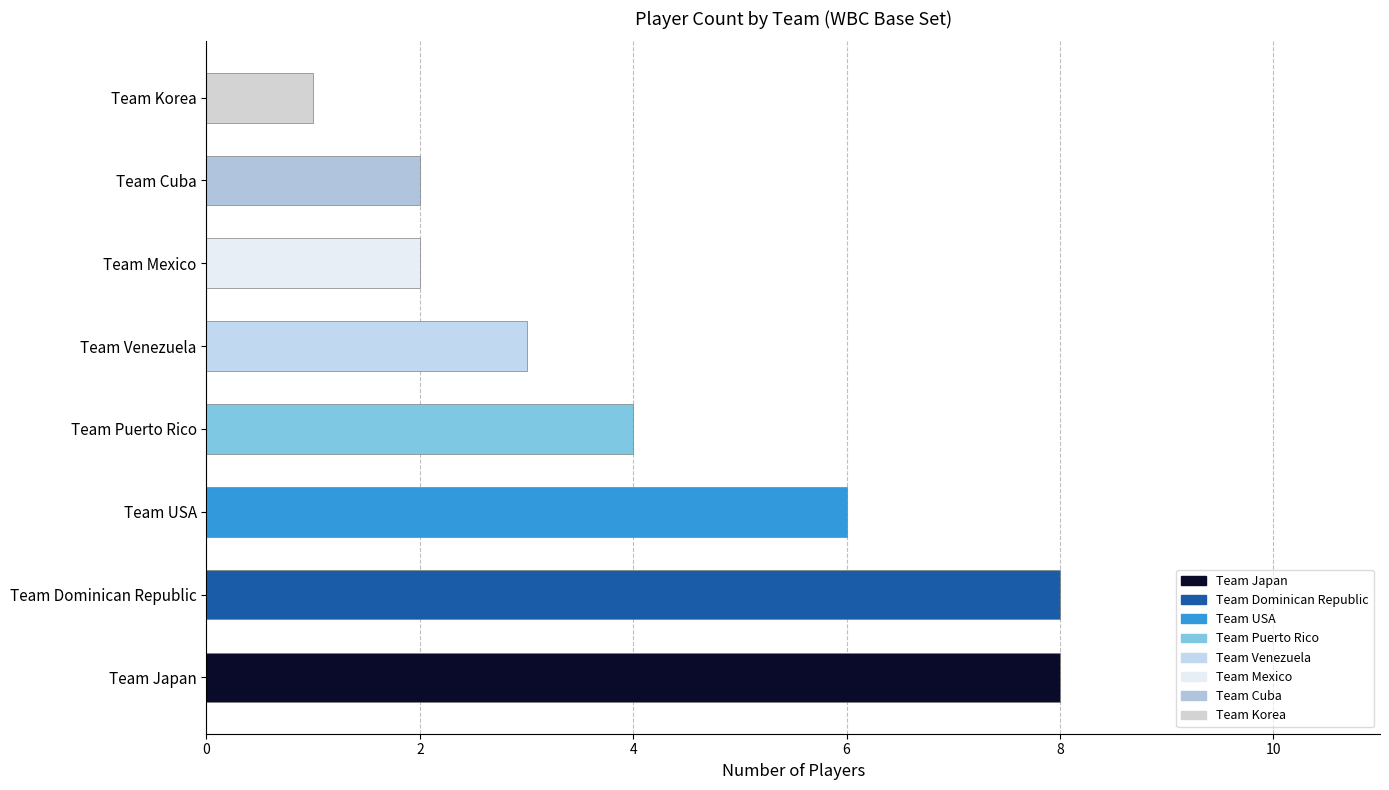

What is the sum of all values?

34